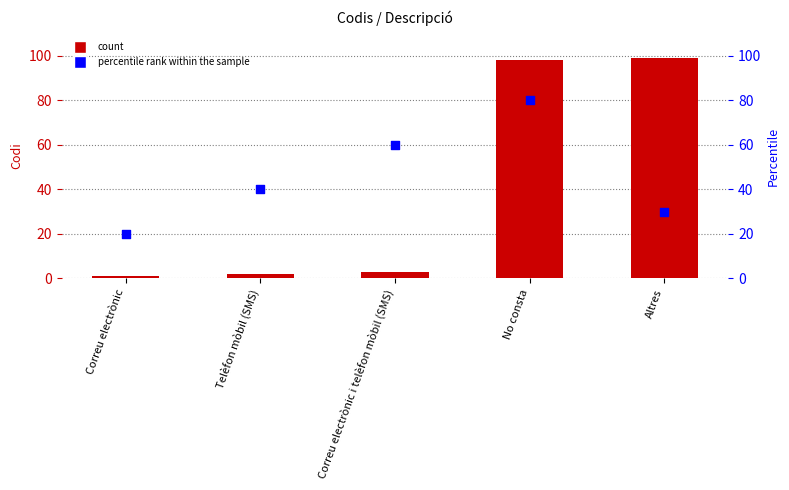

What is the total value across all series at No consta?

178